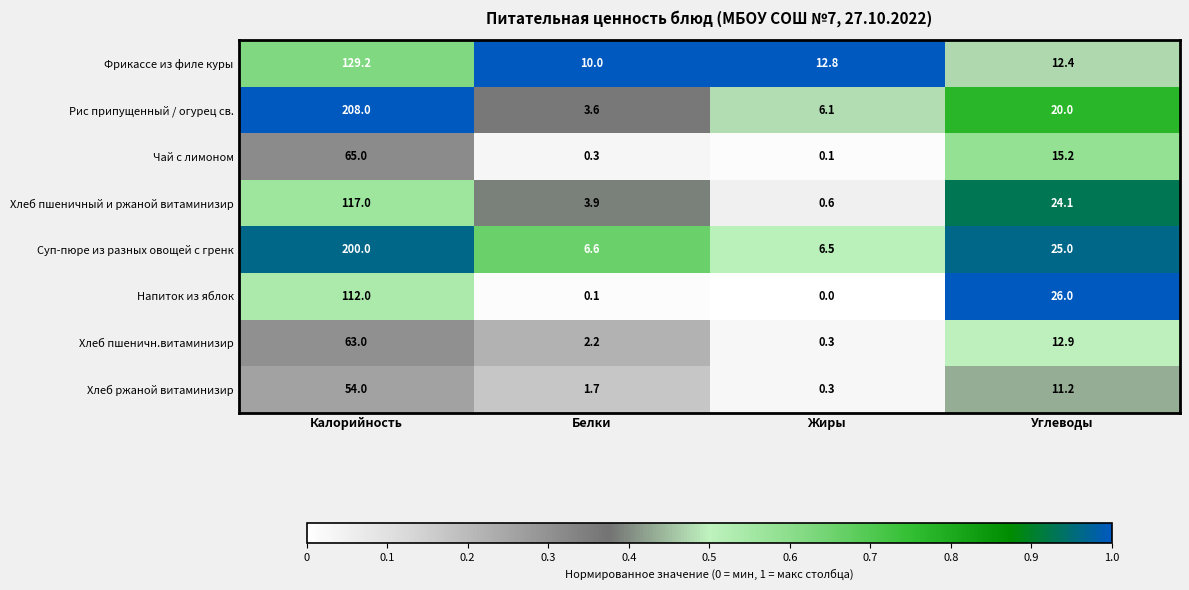

Rank the series at Белки from lowest to highest value.

Напиток из яблок, Чай с лимоном, Хлеб ржаной витаминизир, Хлеб пшеничн.витаминизир, Рис припущенный / огурец св., Хлеб пшеничный и ржаной витаминизир, Суп-пюре из разных овощей с гренк, Фрикассе из филе куры